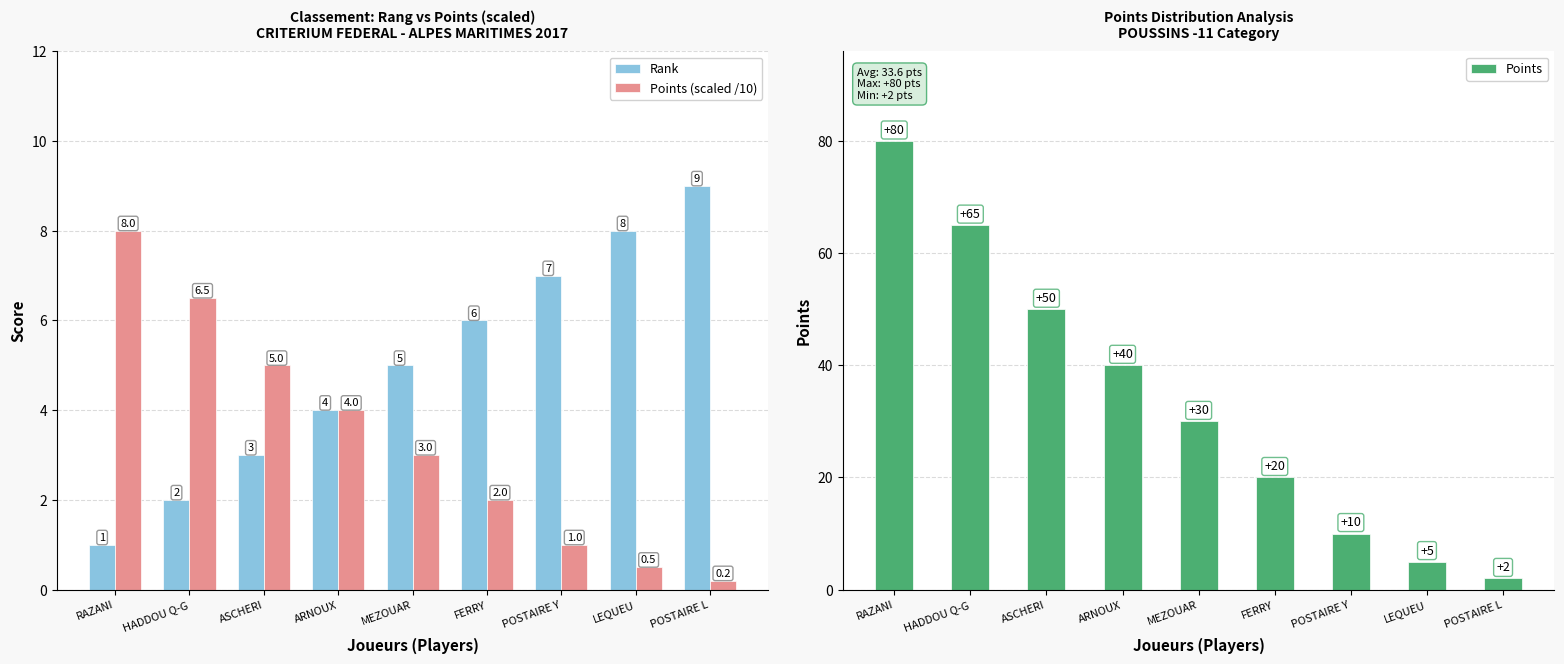

Reading right to left, transcribe all the data shown in this chart.

Rank: 9.0	8.0	7.0	6.0	5.0	4.0	3.0	2.0	1.0
Points (scaled /10): 0.2	0.5	1.0	2.0	3.0	4.0	5.0	6.5	8.0
Points: 2.0	5.0	10.0	20.0	30.0	40.0	50.0	65.0	80.0